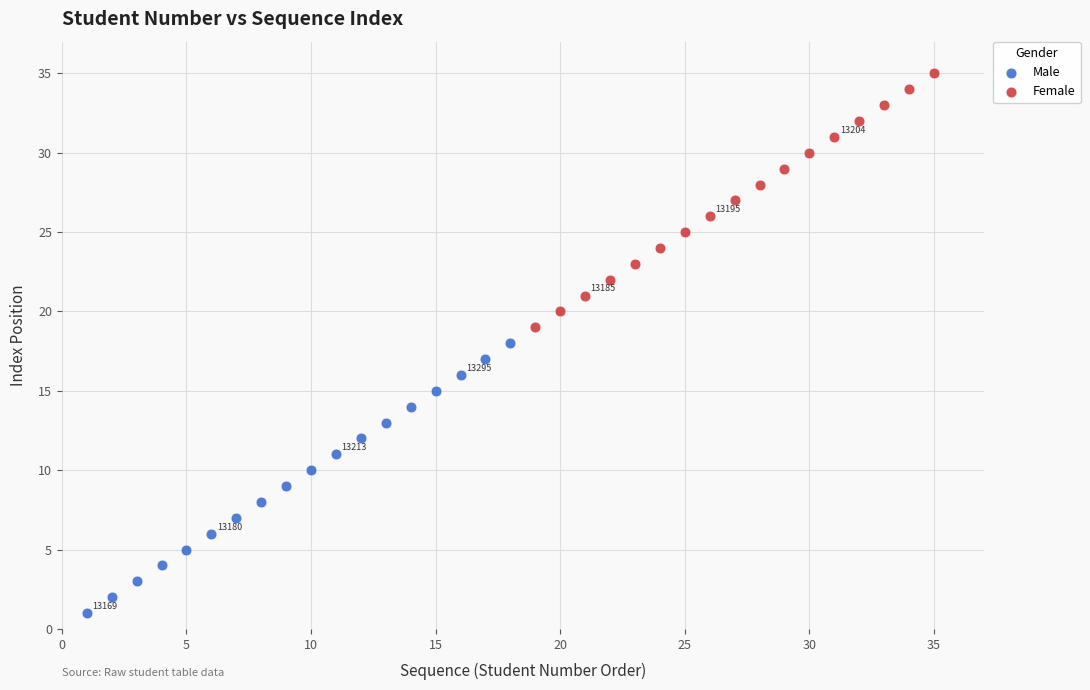

Which series contains the highest Y value?

Female